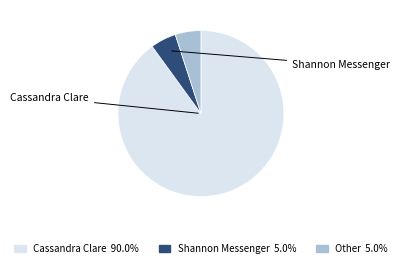

Approximately how many times larger is the value at Shannon Messenger compared to Cassandra Clare?

0.1